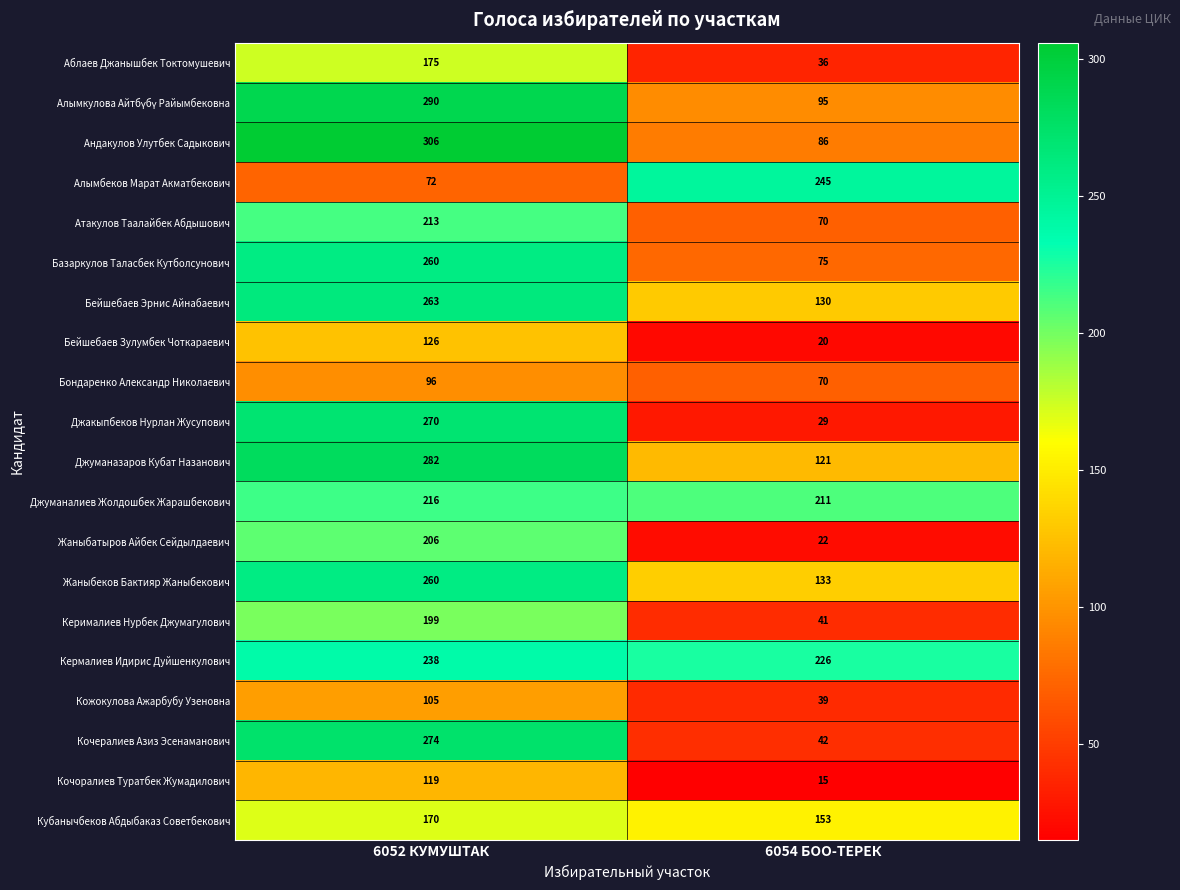

Which series has the largest range (max minus min)?

Джакыпбеков Нурлан Жусупович